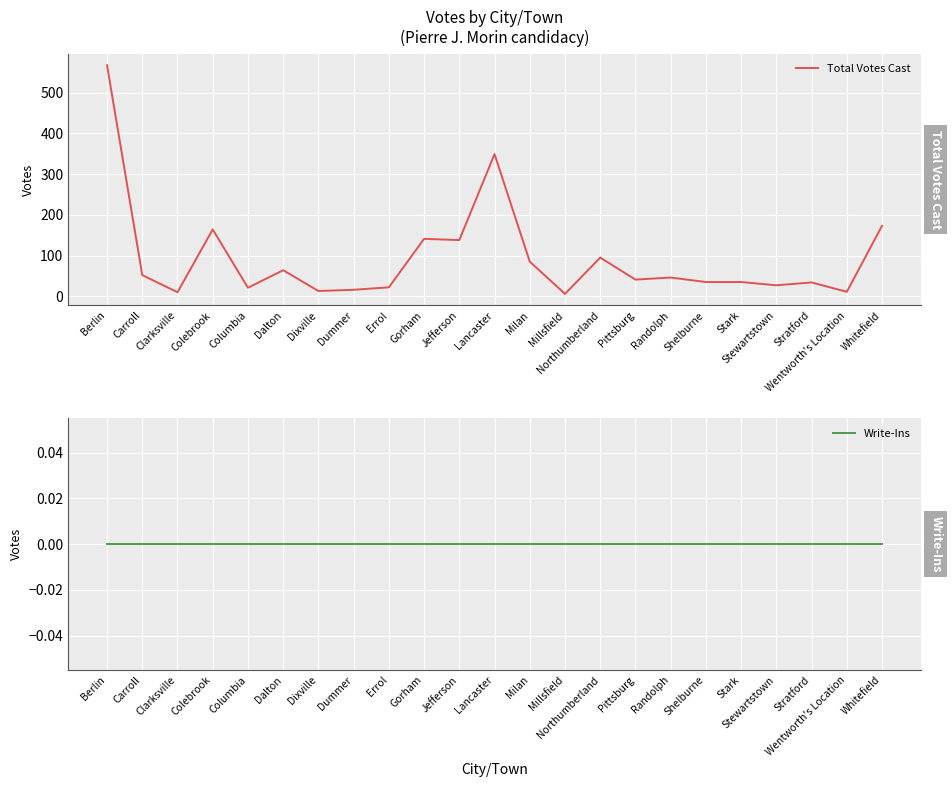

What is the spread (max minus min) of values at Dummer?

16